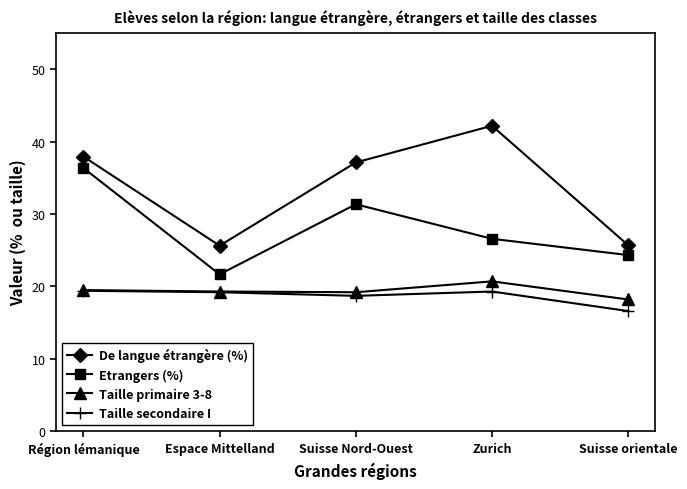

What is the total value across all series at Suisse orientale?

84.8